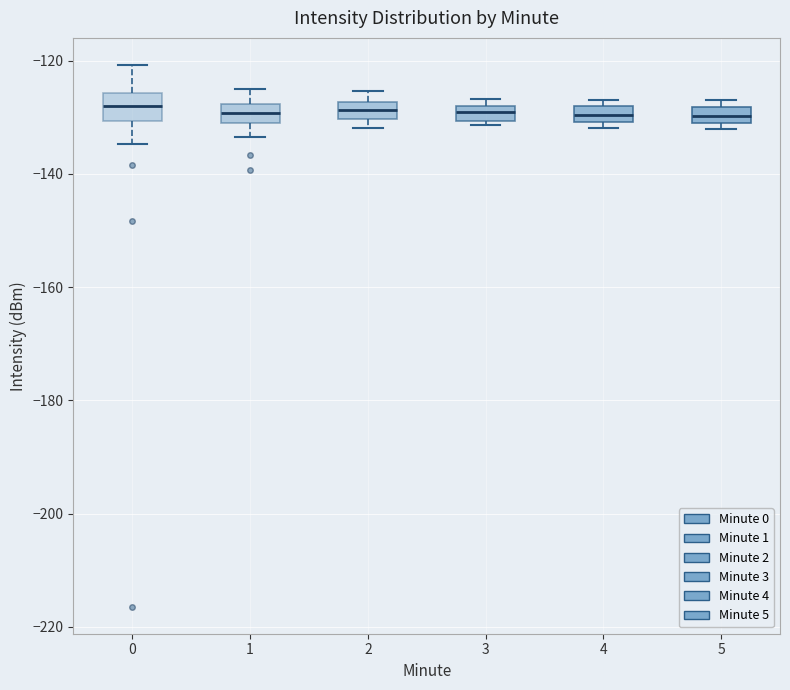

Where is the upper edge of the box at x = 4 on the y-axis? The values are not printed on the chart, so give them approximately, as read against the axis.

-128